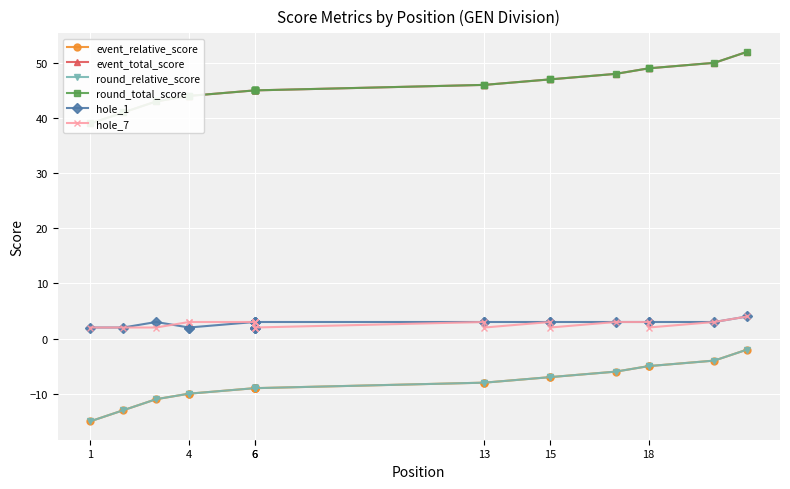

What are all the series names shown in the legend?

event_relative_score, event_total_score, round_relative_score, round_total_score, hole_1, hole_7